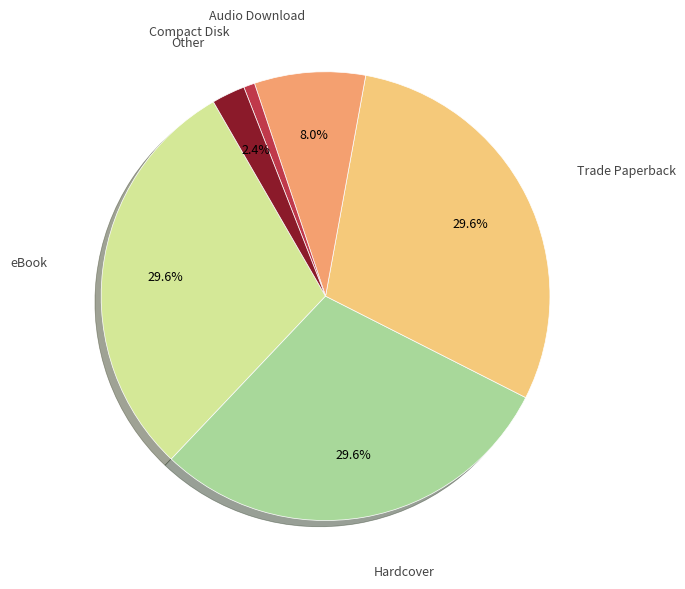

Is there any slice that represents more than half of the pie?

No